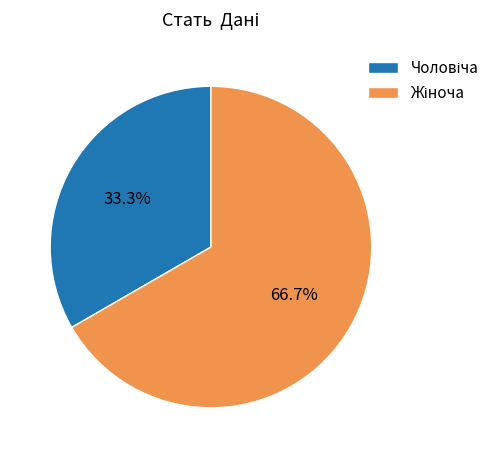

Is there any slice that represents more than half of the pie?

Yes